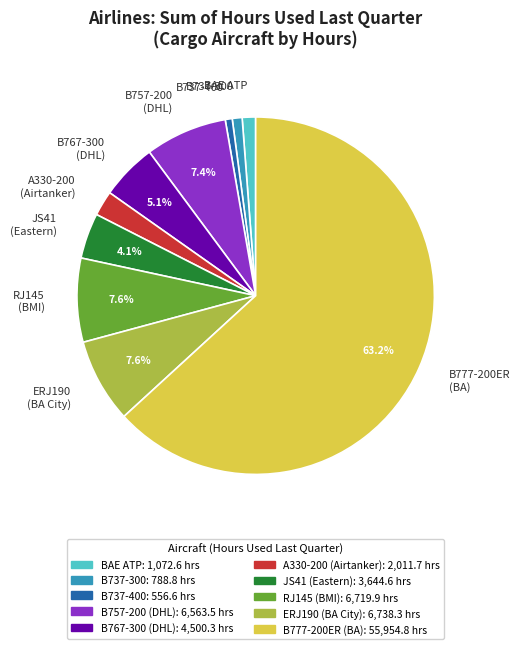

Which category has the biggest portion of the pie?

B777-200ER (BA)